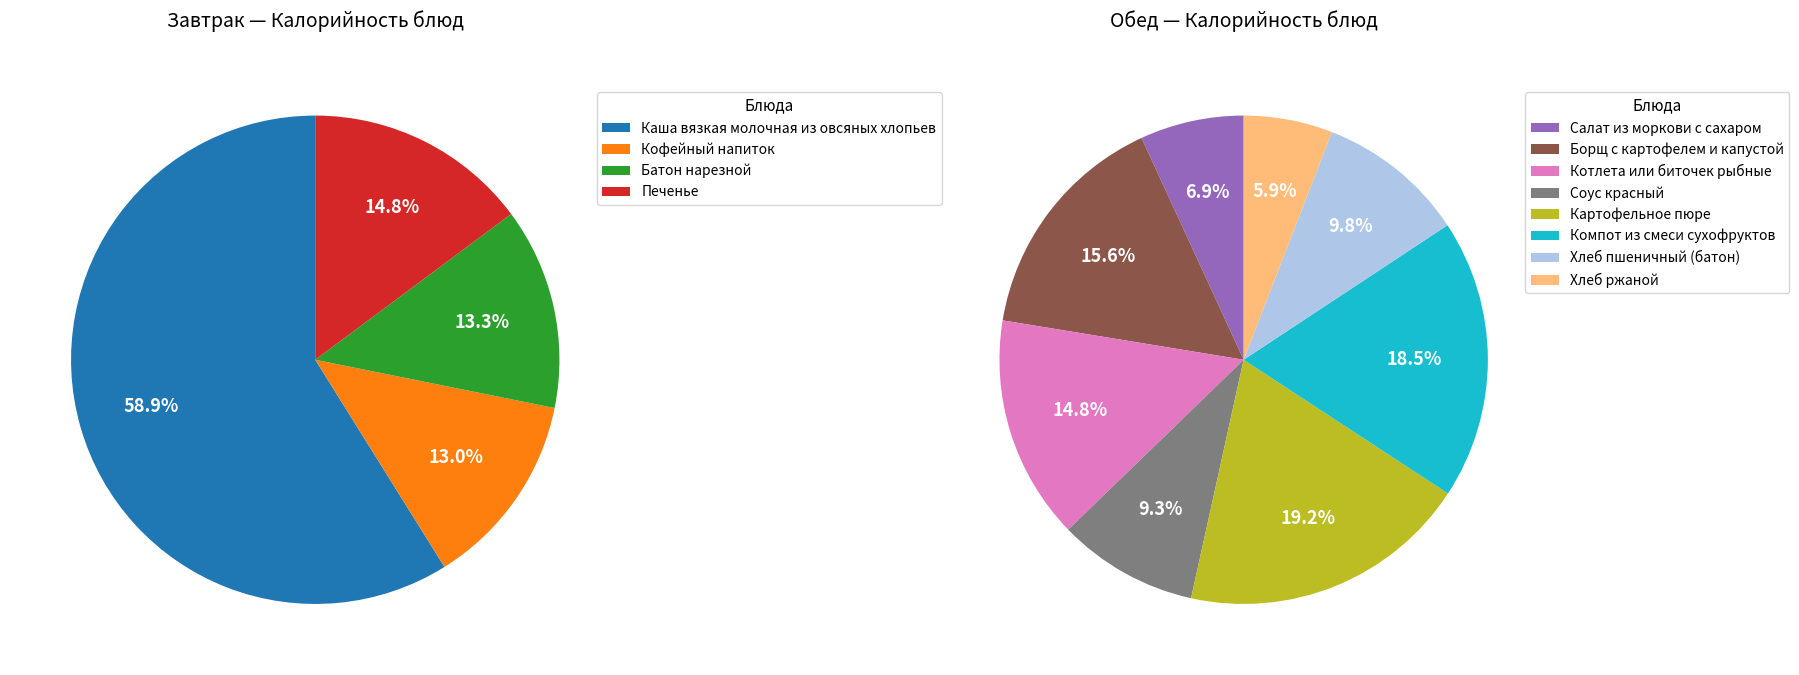

Does any single category account for the majority?

No